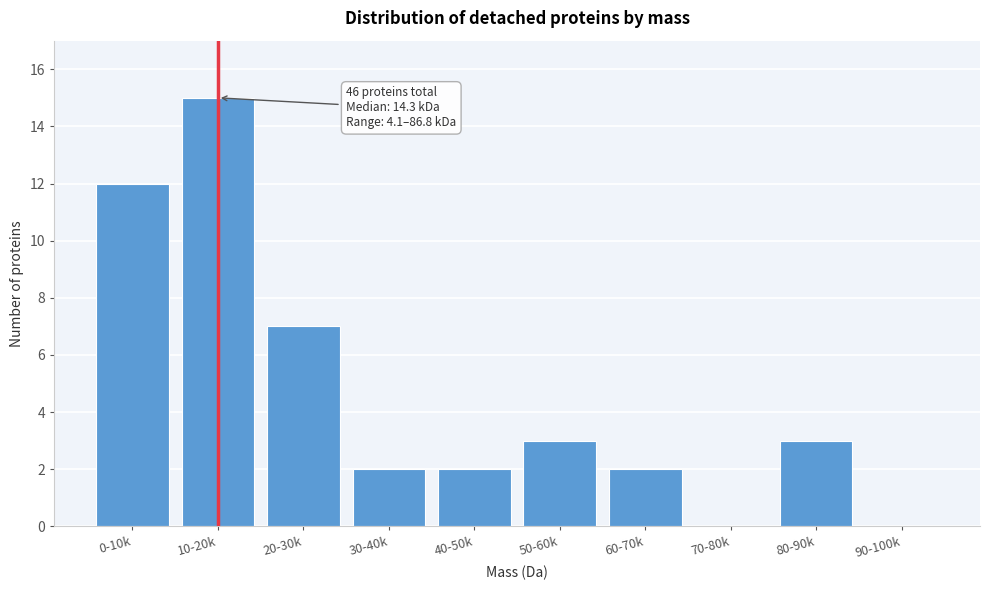

Reading left to right, transcribe all the data shown in this chart.

0-10k=12	10-20k=15	20-30k=7	30-40k=2	40-50k=2	50-60k=3	60-70k=2	70-80k=0	80-90k=3	90-100k=0